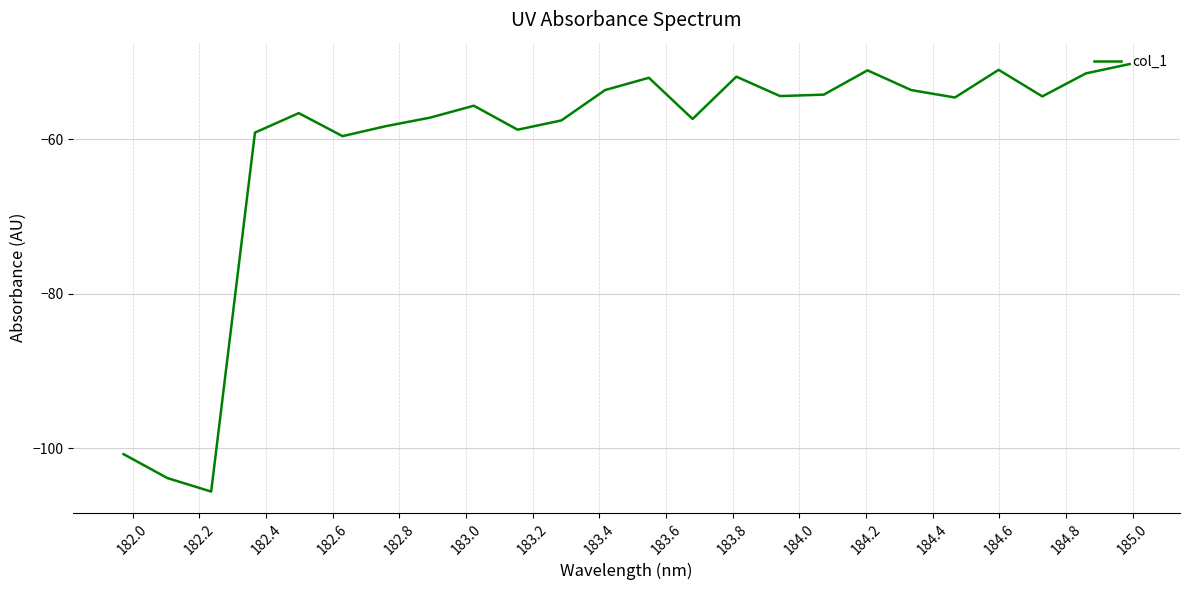

What is the difference between the maximum and minimum values?

55.4